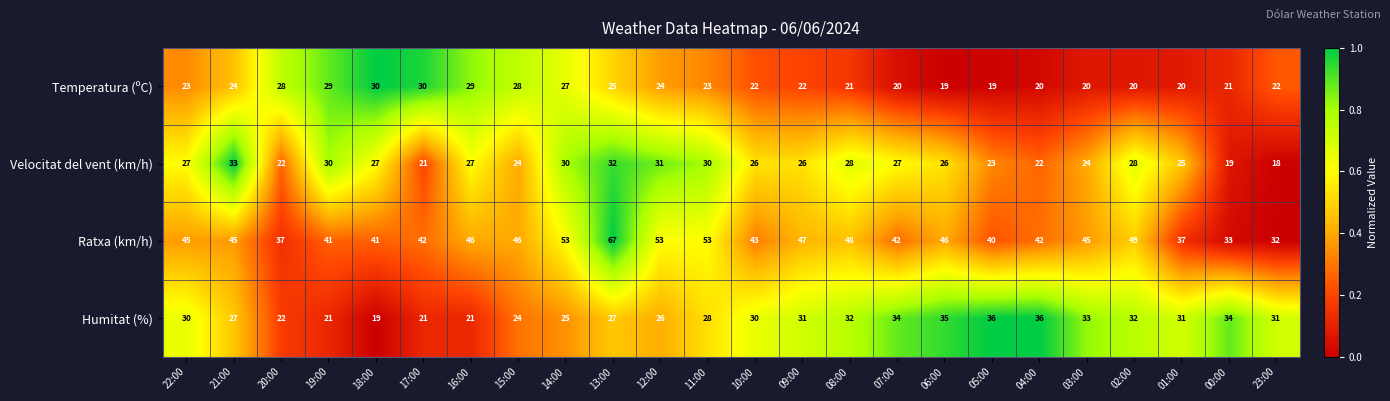

What is the average value of the Humitat (%) series?

29